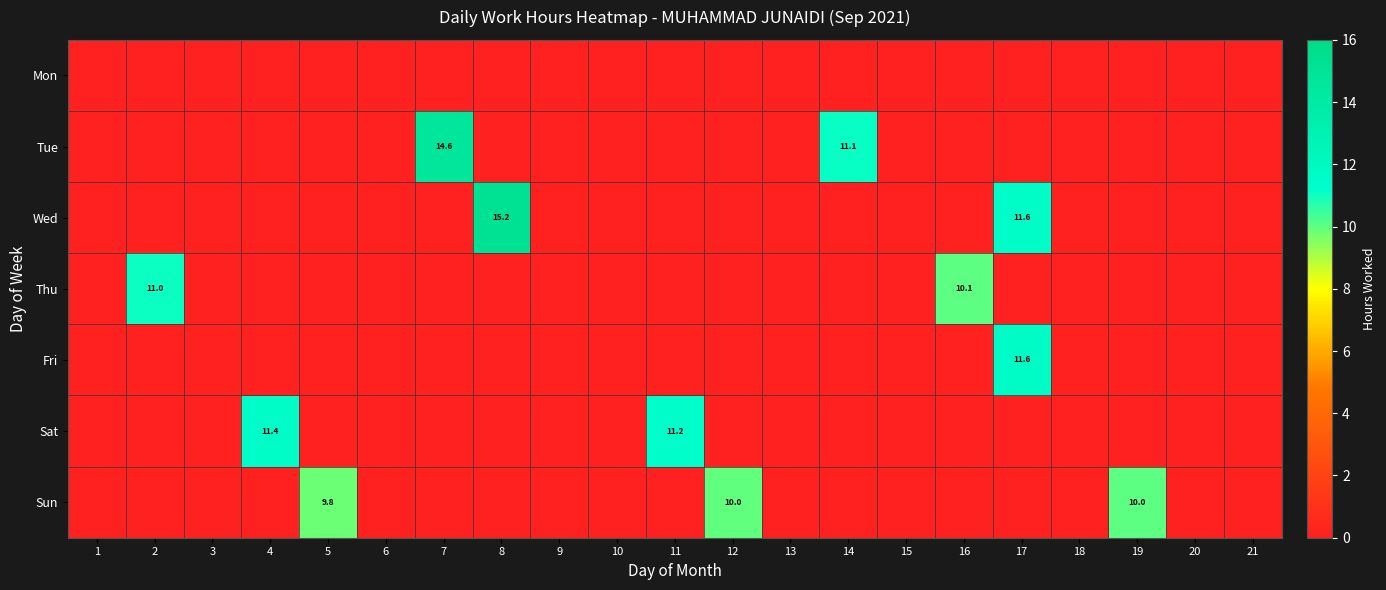

The Sat series shows 11.2 at 11. True or false?

True